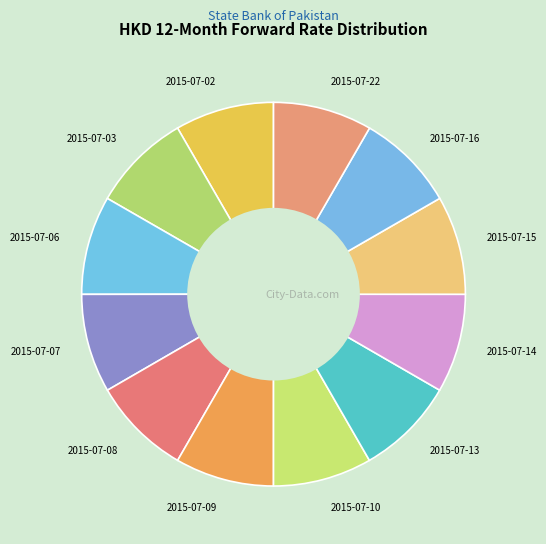

Combined, do 2015-07-22 and 2015-07-14 account for over 50%?

No